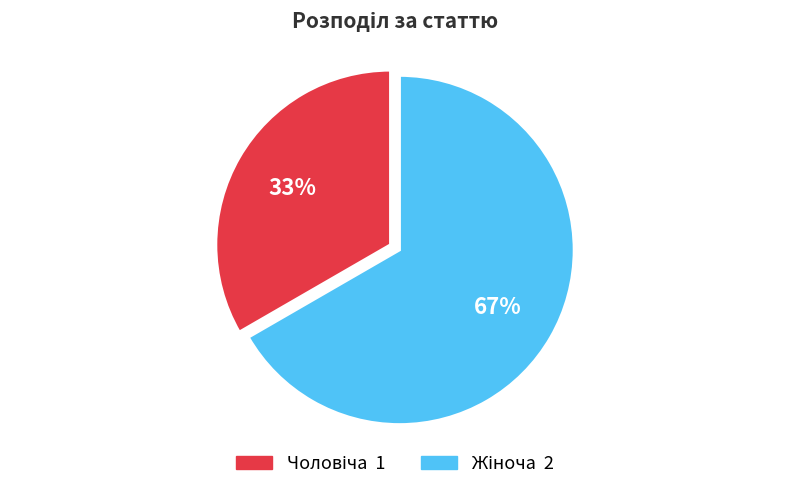

Is there any slice that represents more than half of the pie?

Yes